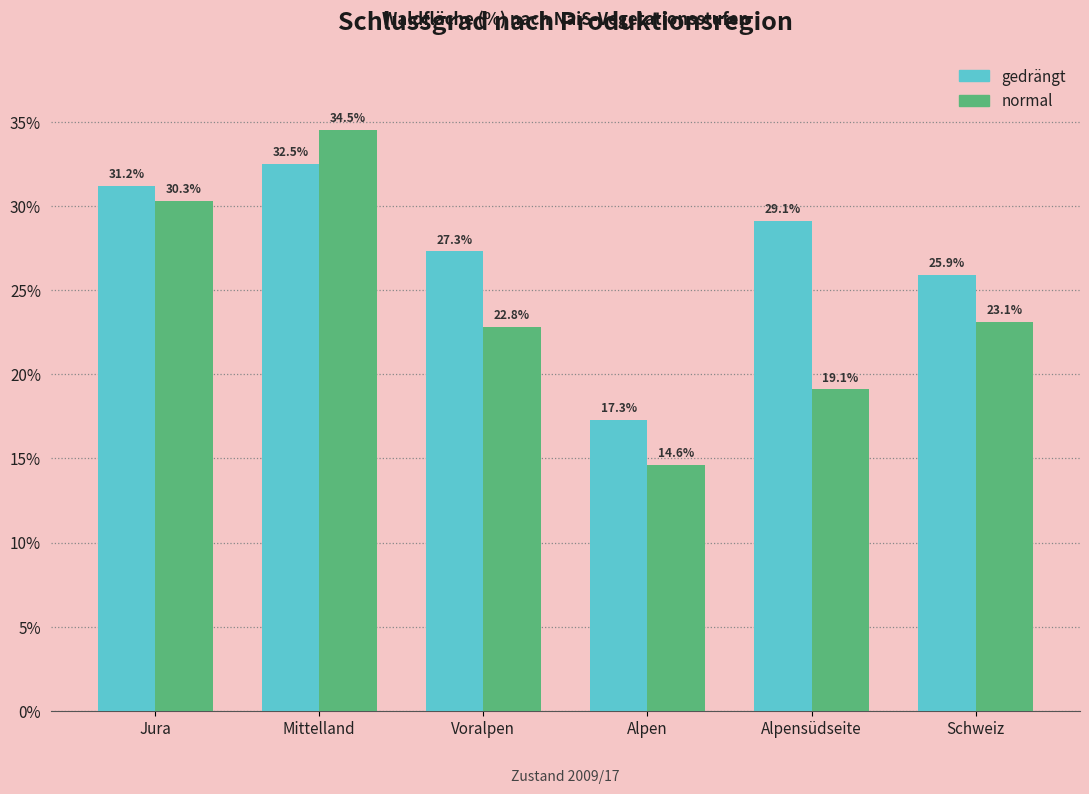

Reading left to right, extract all data points from this chart.

gedrängt: Jura=31.2	Mittelland=32.5	Voralpen=27.3	Alpen=17.3	Alpensüdseite=29.1	Schweiz=25.9
normal: Jura=30.3	Mittelland=34.5	Voralpen=22.8	Alpen=14.6	Alpensüdseite=19.1	Schweiz=23.1